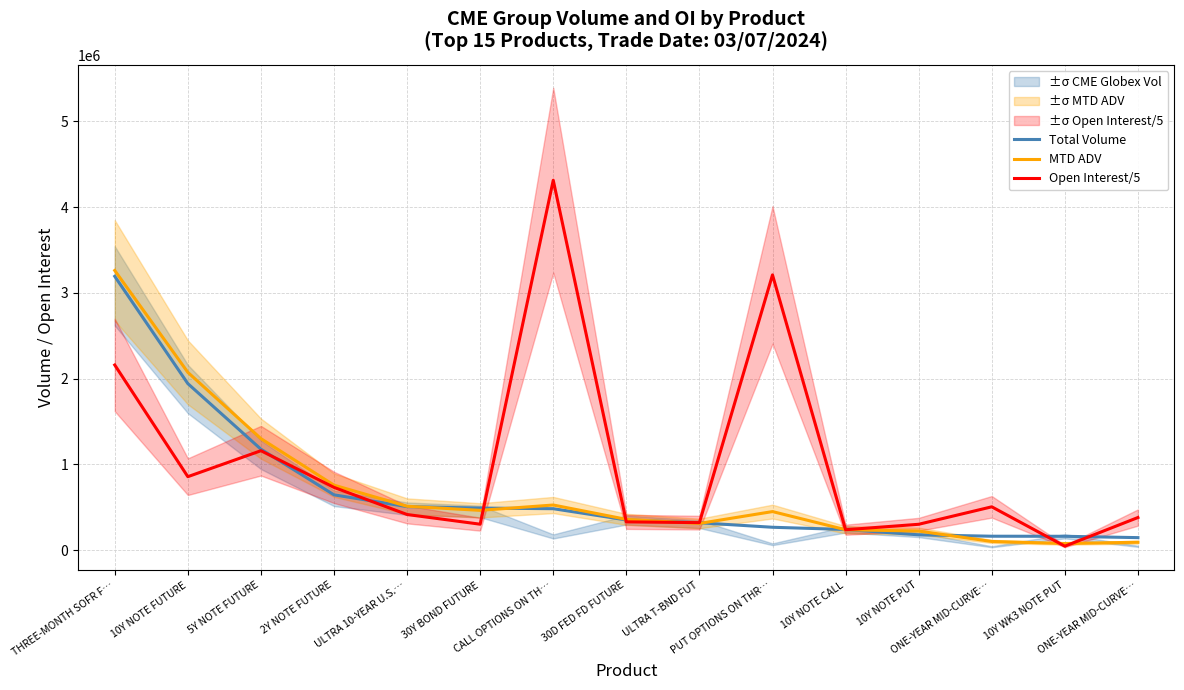

Reading left to right, transcribe all the data shown in this chart.

Total Volume: 3191843.0	1940648.0	1175747.0	643500.0	506108.0	489406.0	481911.0	350895.0	317904.0	265411.0	239570.0	177325.0	161000.0	160193.0	144607.0
MTD ADV: 3259943.6	2072135.2	1299176.2	756555.6	510327.0	462610.8	524910.2	357697.4	309967.8	448334.2	236721.0	221076.8	99910.0	75973.2	90796.8
Open Interest/5: 2157843.6	855379.4	1158159.0	730439.8	414215.4	301169.8	4312174.2	328447.0	319487.0	3208525.2	236579.4	300189.2	503920.6	44817.0	378992.6